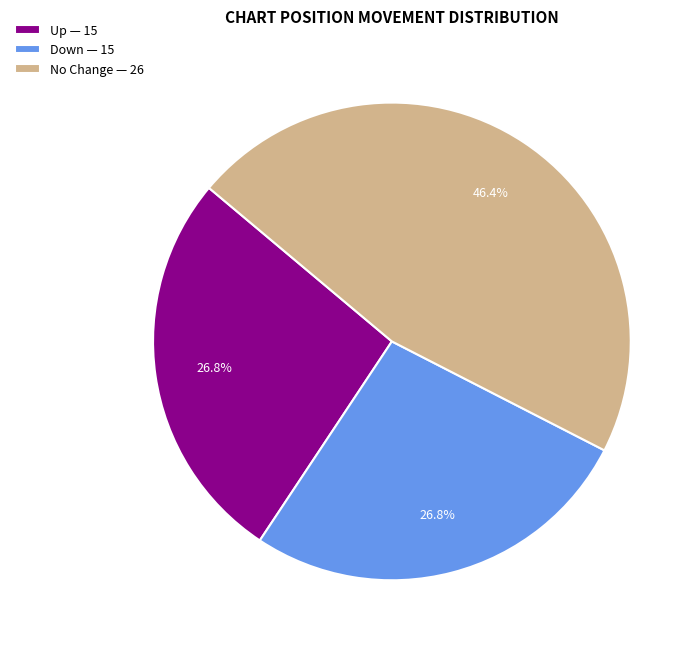

To the nearest percent, what is the average slice percentage?

33%